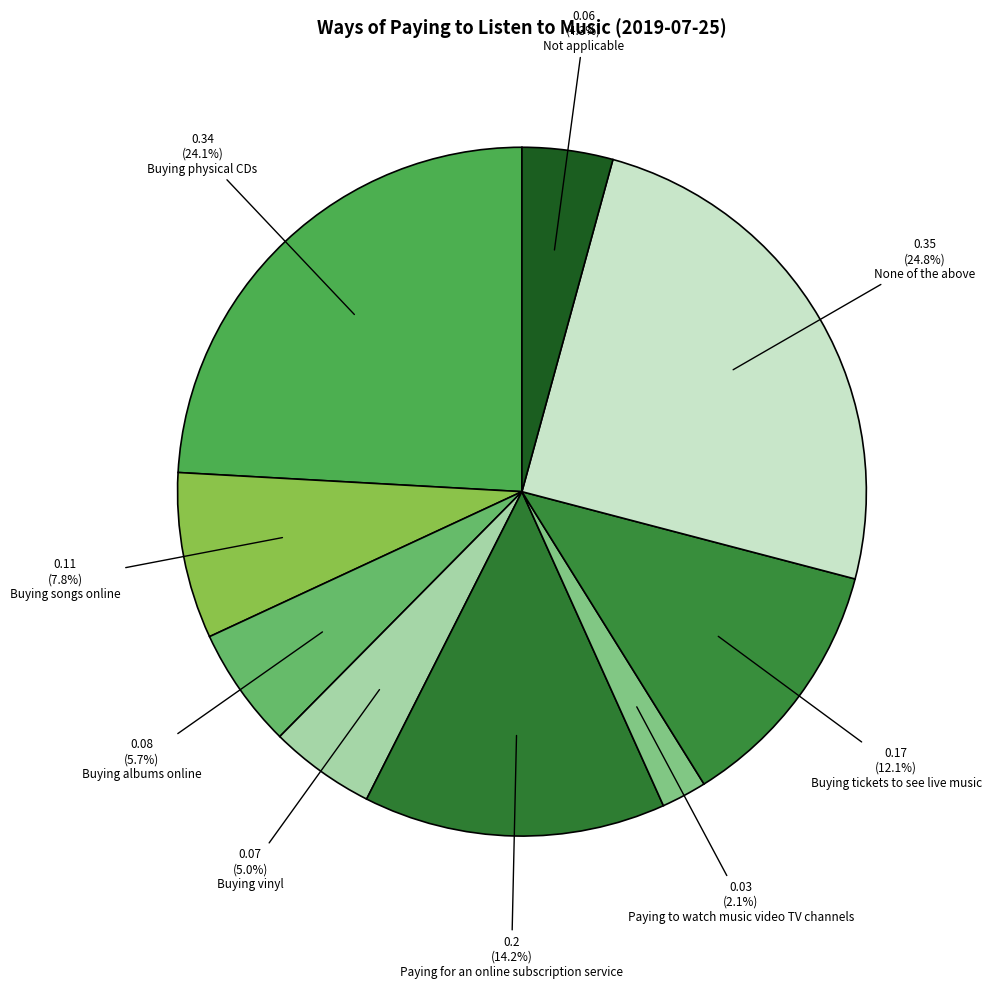

Does Paying for an online subscription service account for over 50% of the chart?

No